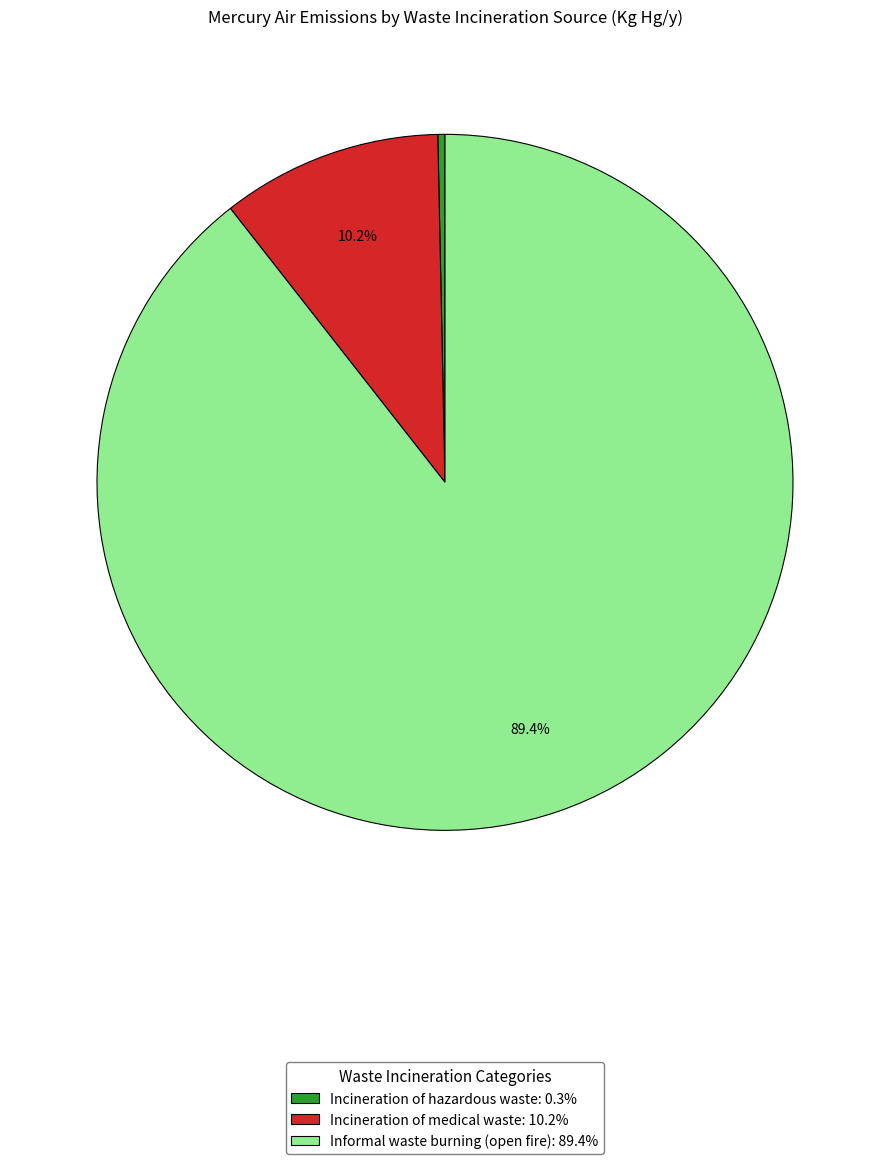

What percentage do Informal waste burning (open fire) and Incineration of medical waste together represent?

99.7%